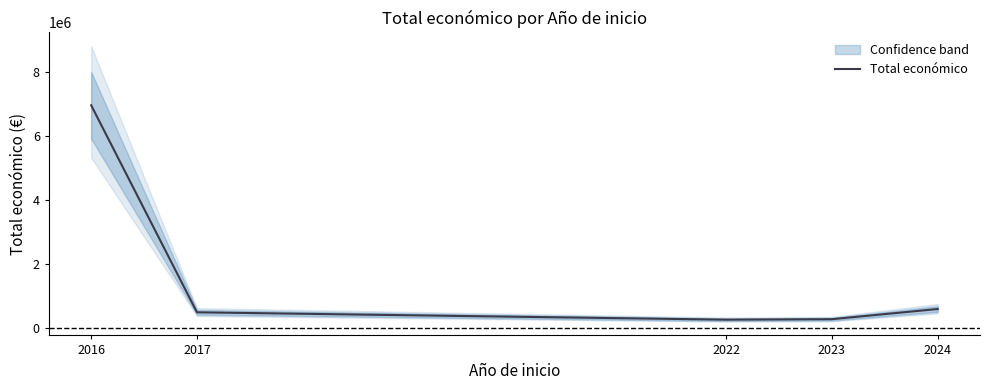

Read the value at 2017, to the nearest 10.

492340